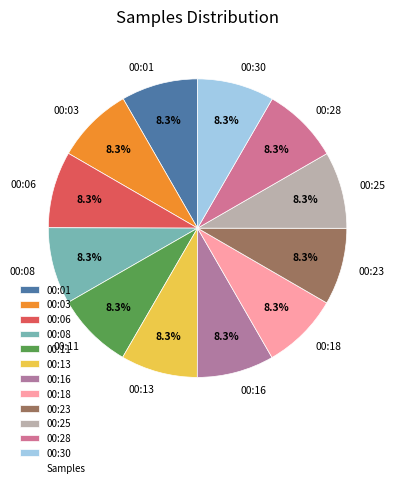

To the nearest percent, what is the combined percentage of 00:23 and 00:25?

17%